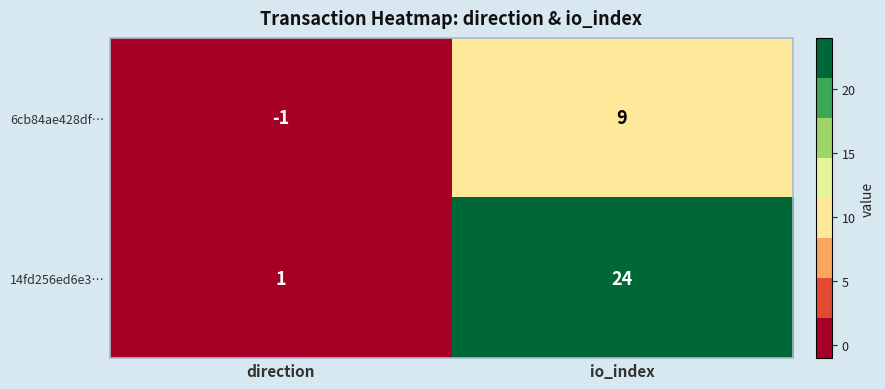

Reading left to right, transcribe all the data shown in this chart.

6cb84ae428df…: direction=-1	io_index=9
14fd256ed6e3…: direction=1	io_index=24